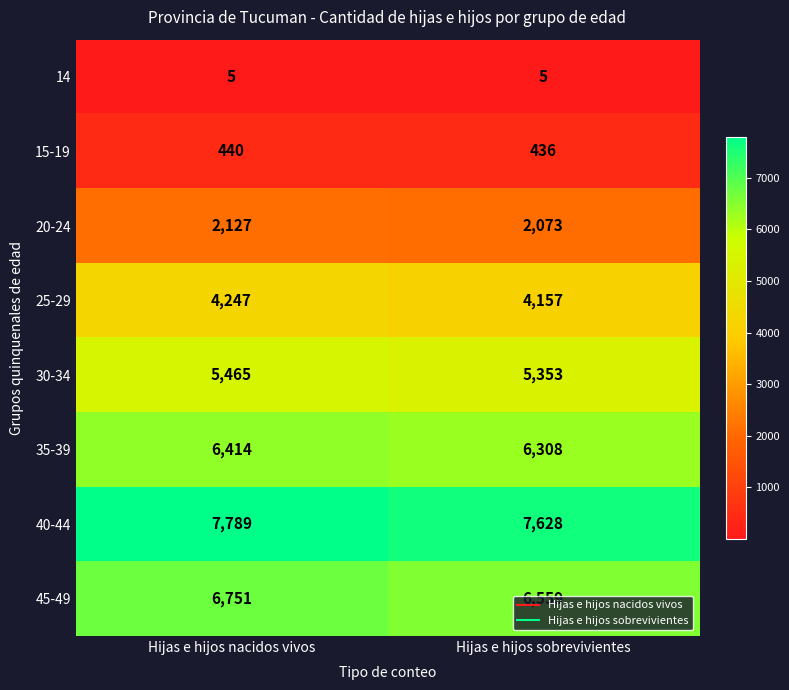

What is the approximate value of 45-49 at Hijas e hijos nacidos vivos?

6751